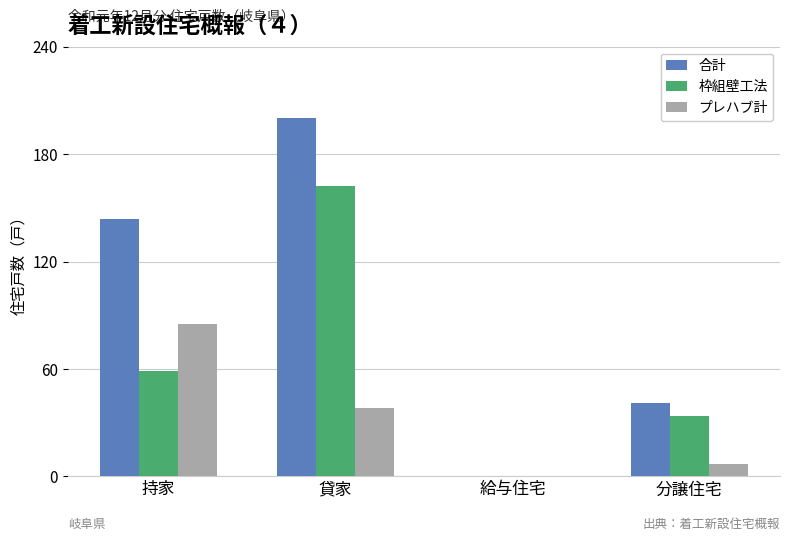

The value of 枠組壁工法 at 給与住宅 is -74. True or false?

False